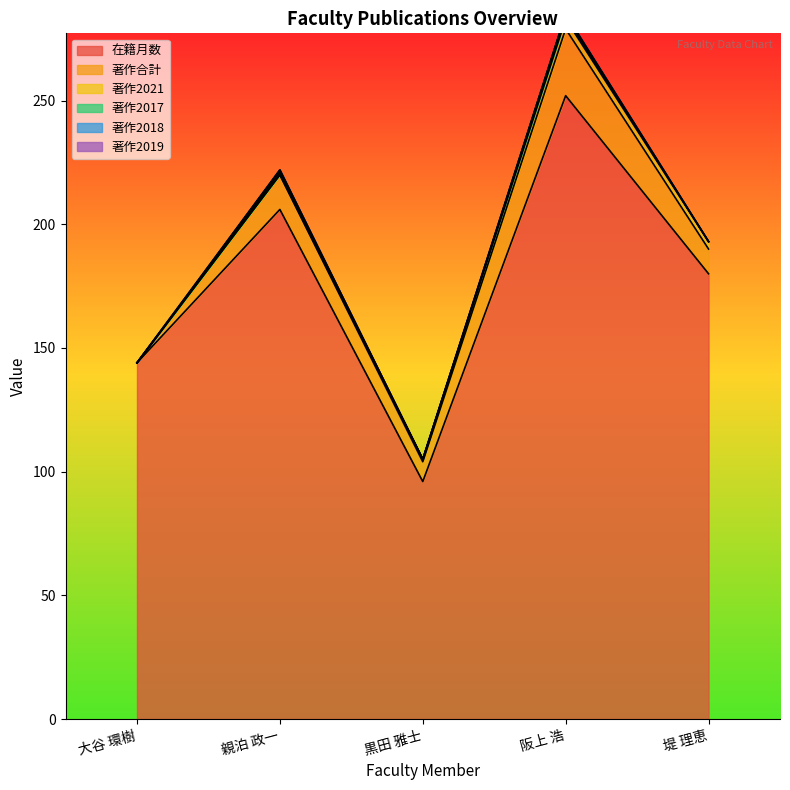

Which category has the lowest value in the 著作2019 series?

大谷 環樹